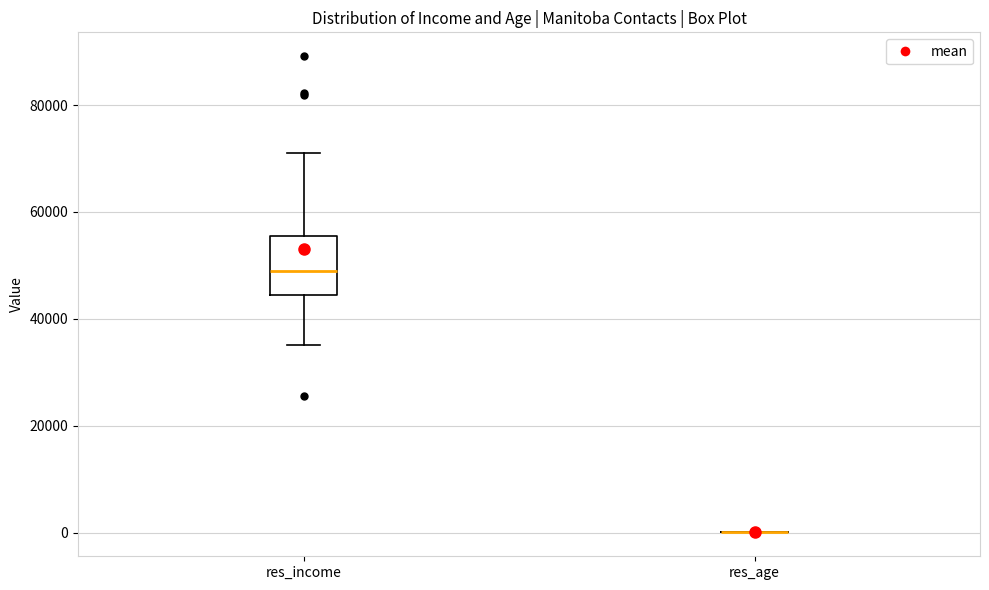

Where is the upper edge of the box for res_income on the y-axis? The values are not printed on the chart, so give them approximately, as read against the axis.

56000